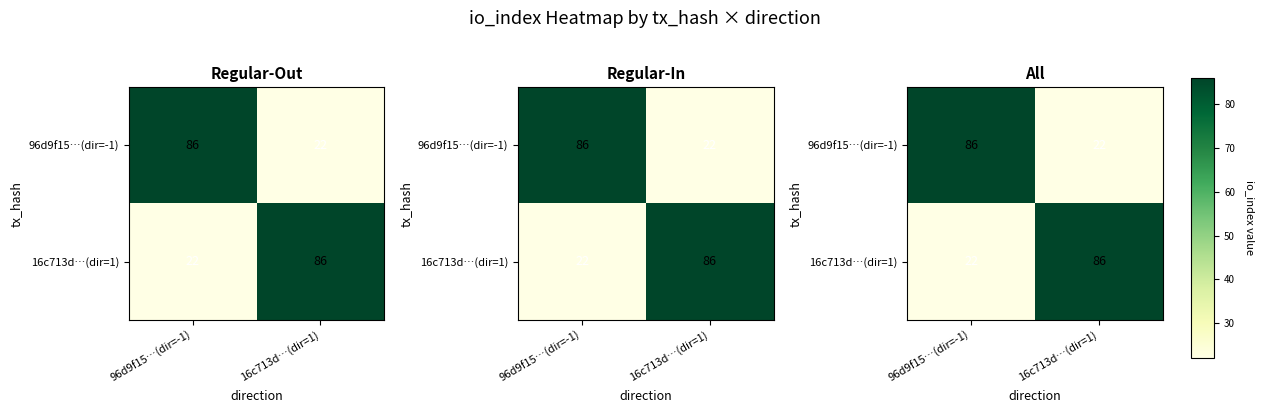

At 16c713d…(dir=1), list the series in order from smallest to largest.

96d9f15…(dir=-1), 16c713d…(dir=1)